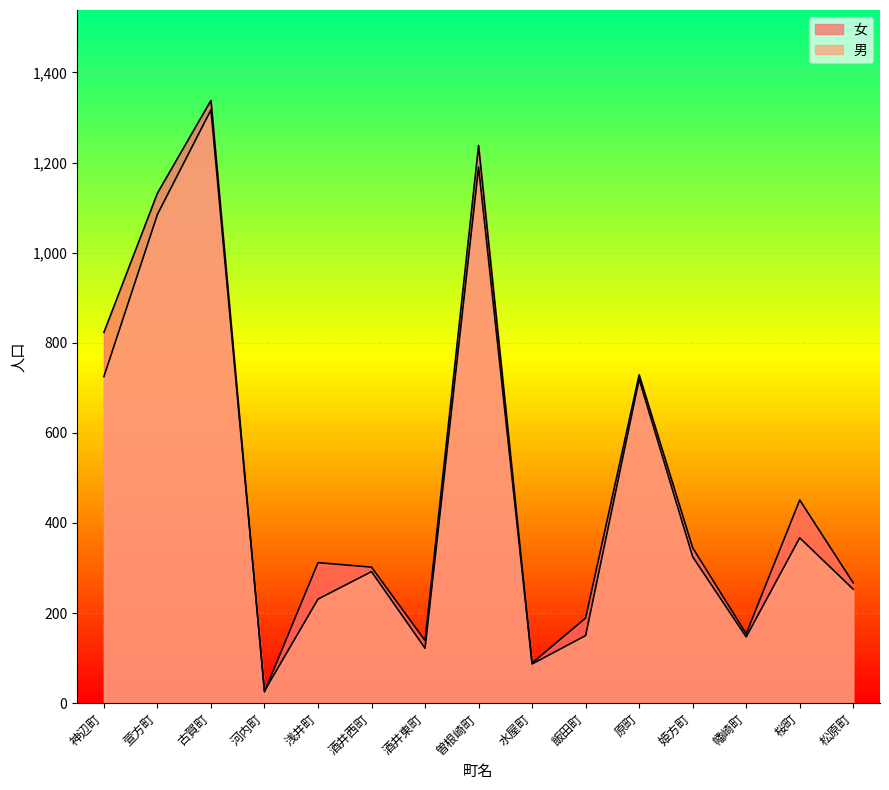

Which has a higher value, 萱方町 or 神辺町?

萱方町